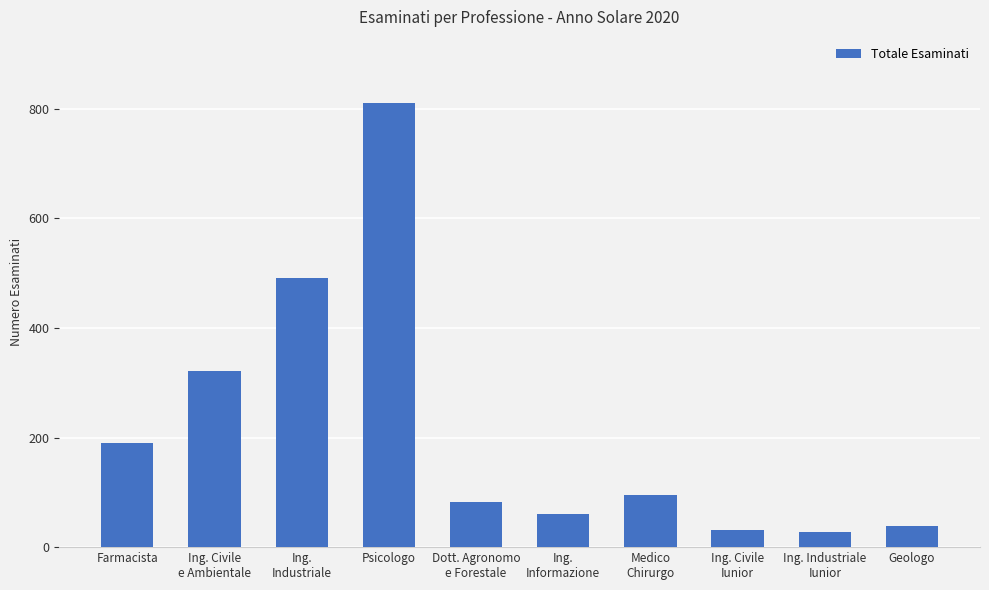

Read the value at Psicologo.

810